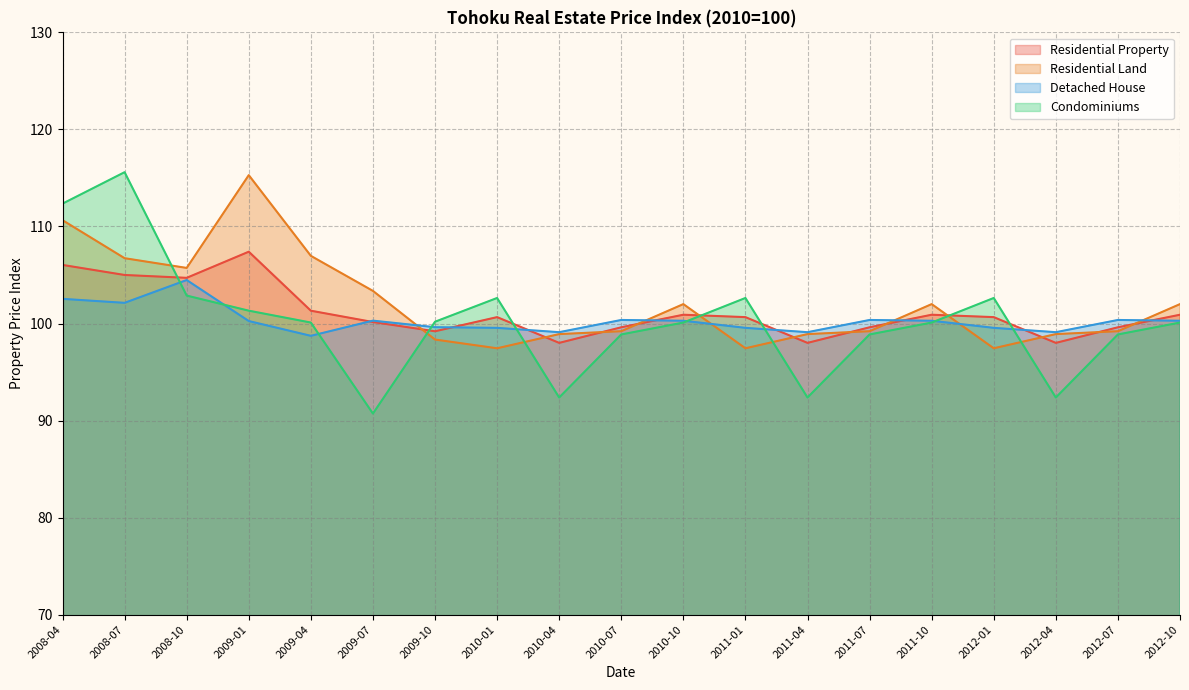

What is the difference between the highest and lowest values at 2010-10?

1.9